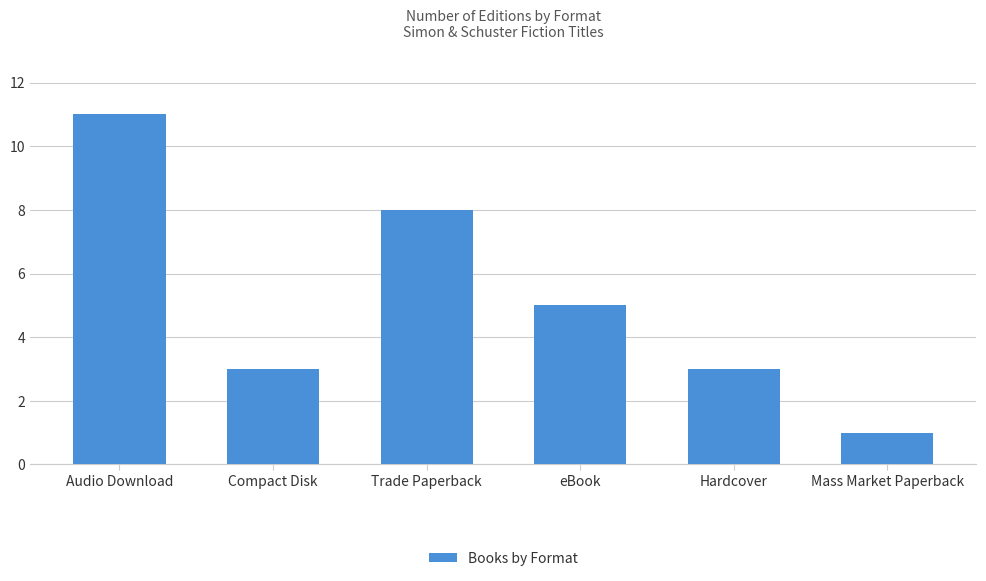

Count the values in the range 3 to 8.

4